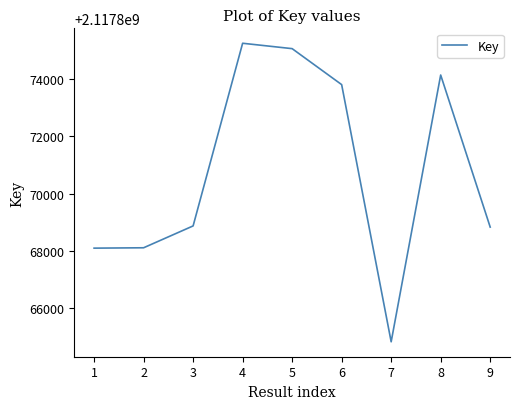

How many values are below 2117868876?

4